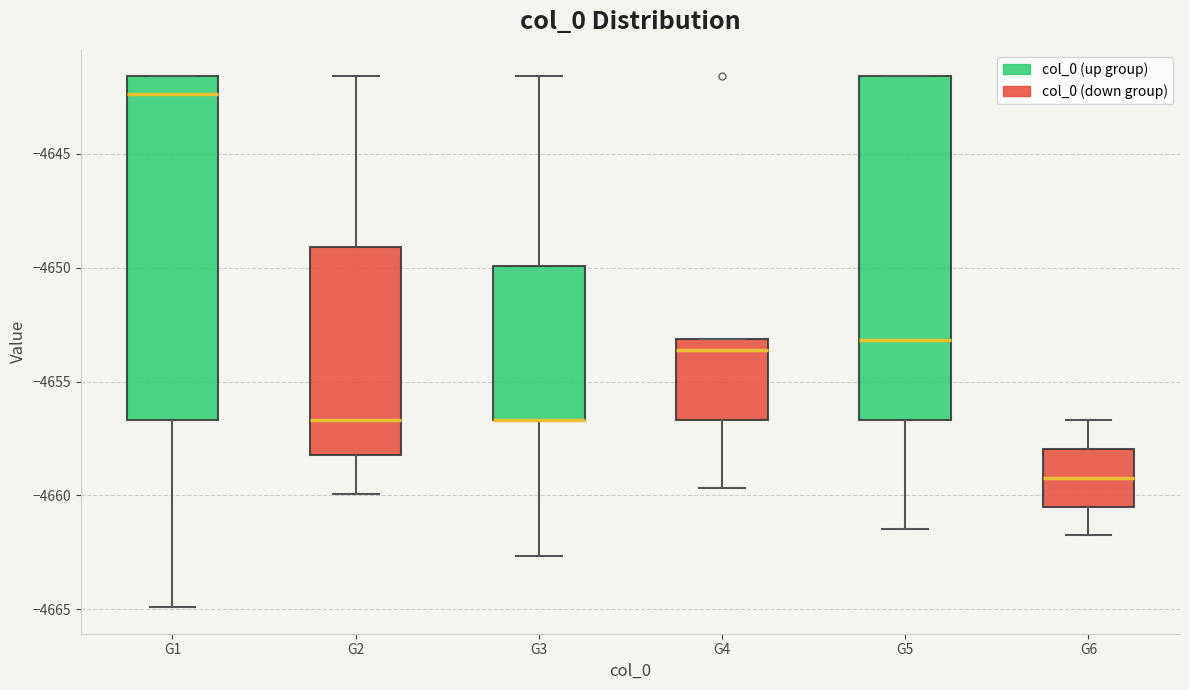

Reading left to right, transcribe this box plot: for each box, give where its median line is, the range the box spans, and where its two whiskers end, as read against the y-axis. The values are not printed on the chart, so give them approximately, as read against the axis.

G1: median -4642.5, box -4656.5 to -4641.5, whiskers -4665.0 to -4641.5
G2: median -4656.5, box -4658.0 to -4649.0, whiskers -4660.0 to -4641.5
G3: median -4656.5 (drawn on the box's lower edge), box -4656.5 to -4650.0, whiskers -4662.5 to -4641.5
G4: median -4653.5, box -4656.5 to -4653.0, whiskers -4659.5 to -4653.0
G5: median -4653.0, box -4656.5 to -4641.5, whiskers -4661.5 to -4641.5
G6: median -4659.0, box -4660.5 to -4658.0, whiskers -4662.0 to -4656.5